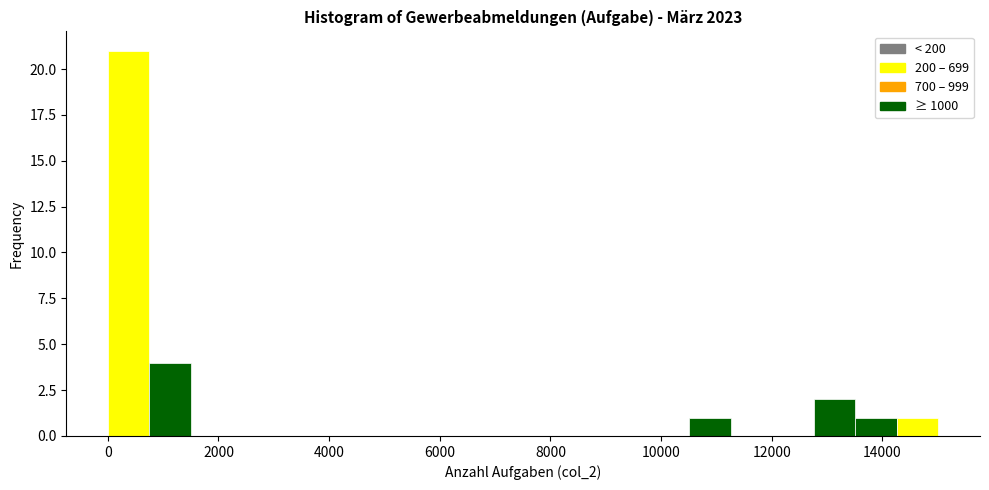

Read against the x-axis, roughly where is the centre of the tallest bar?

400